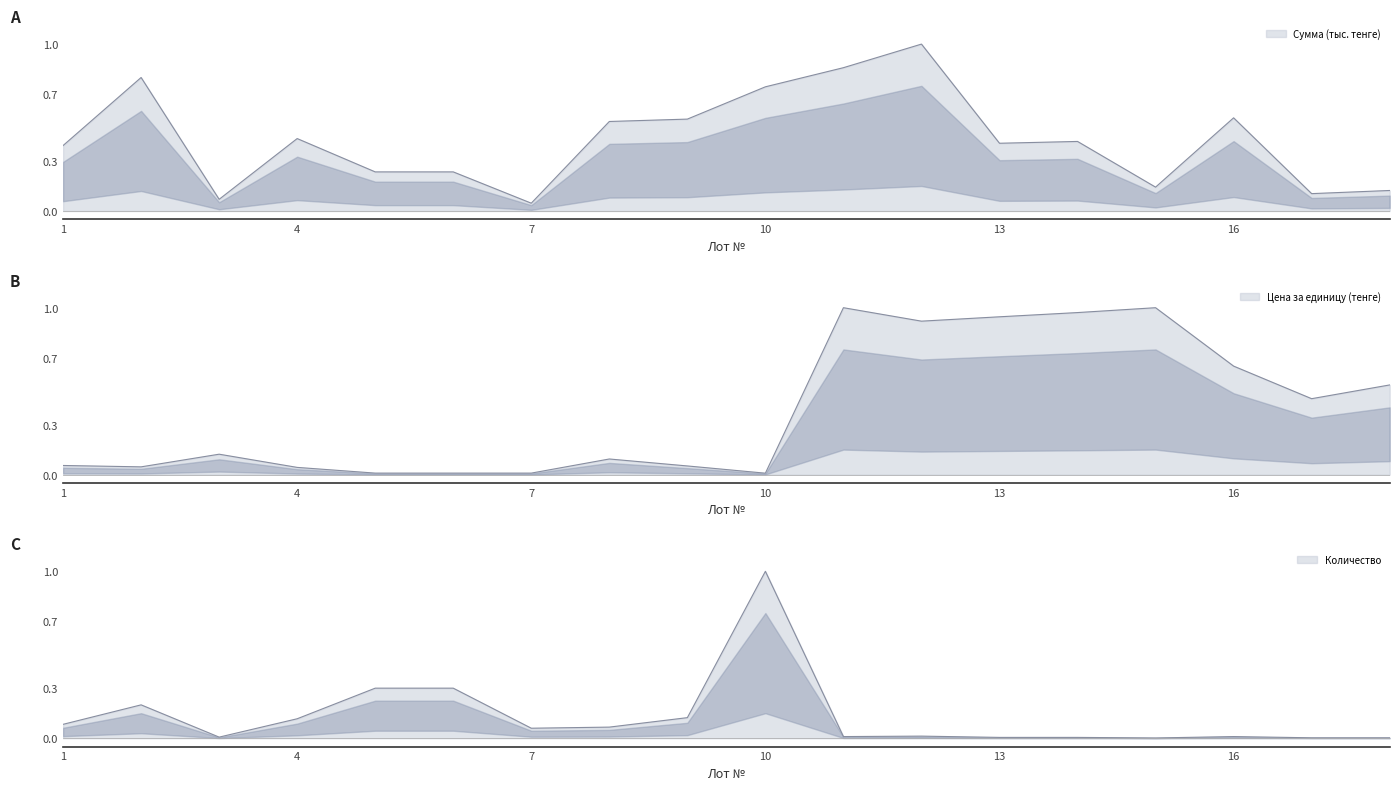

How many lines are shown in the chart?

3